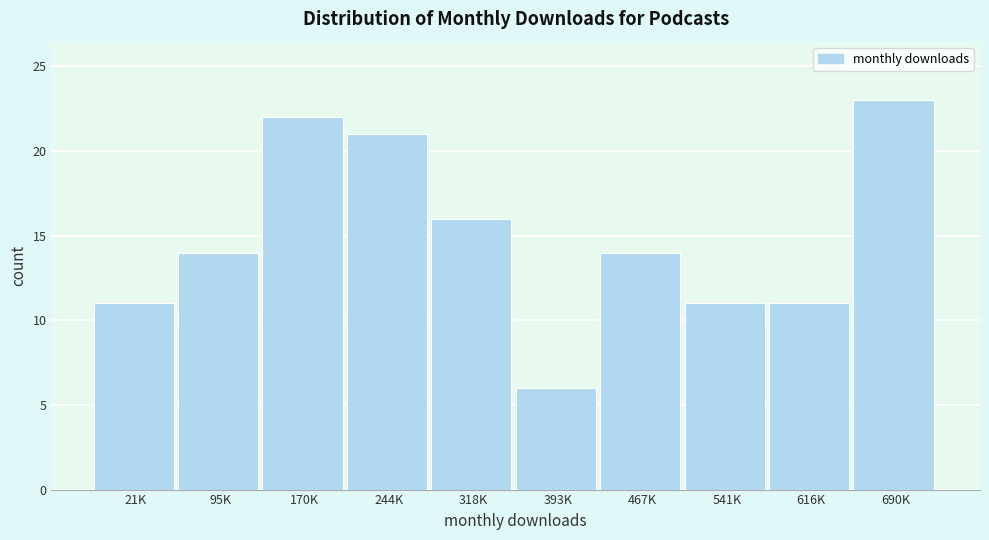

Reading left to right, list all the values displayed in this chart.

11	14	22	21	16	6	14	11	11	23